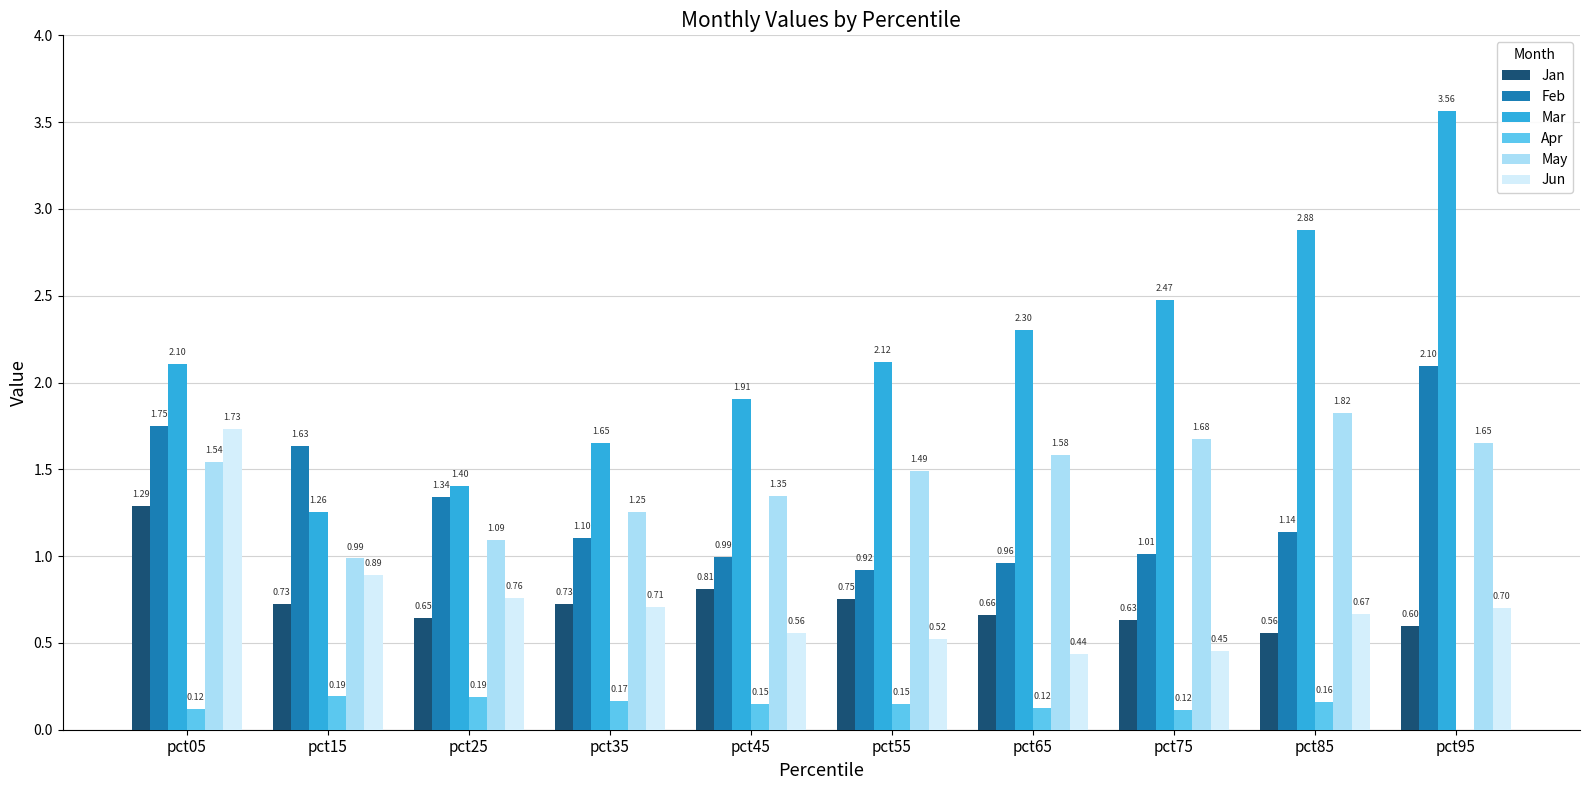

What is the sum of all Feb values?

12.9